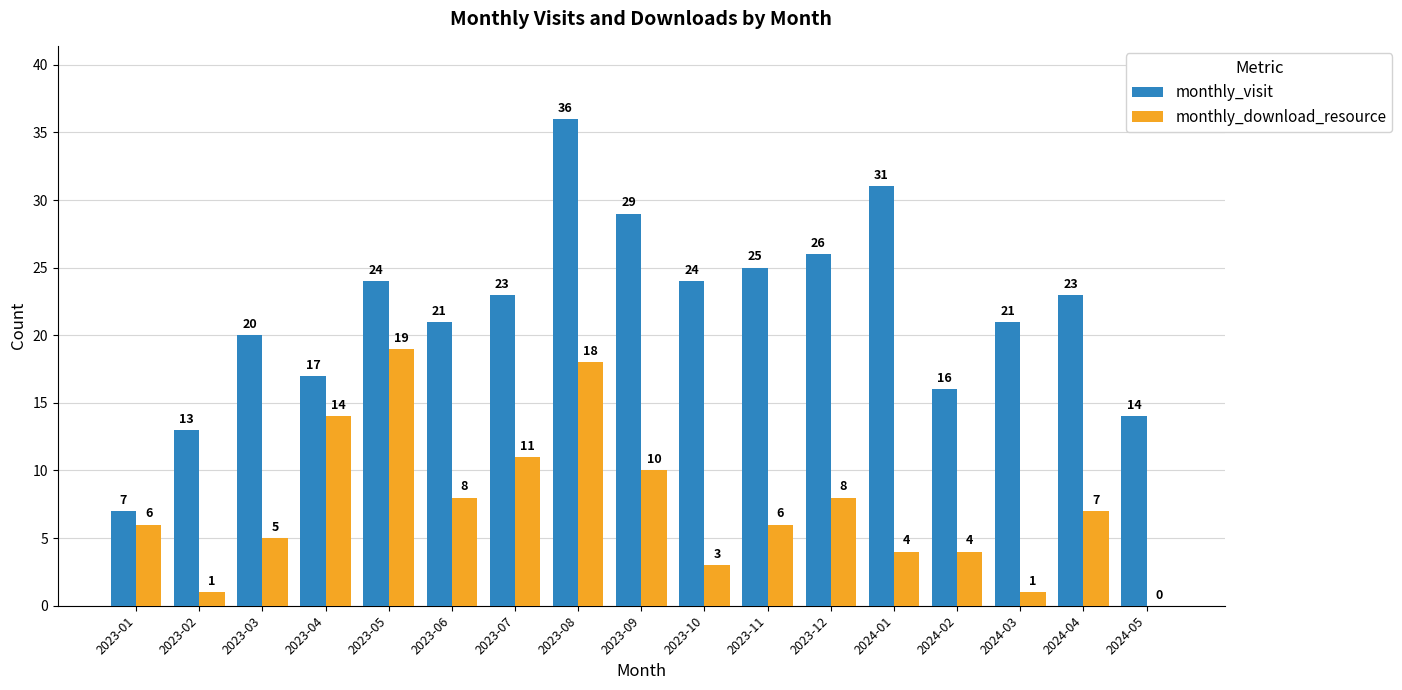

The monthly_download_resource series shows 14 at 2023-04. True or false?

True